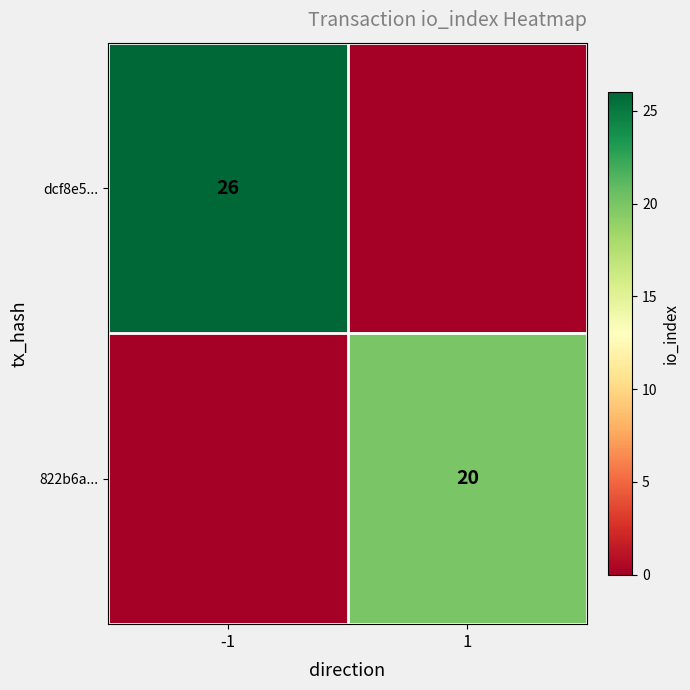

The 822b6a... series shows 11 at 1. True or false?

False